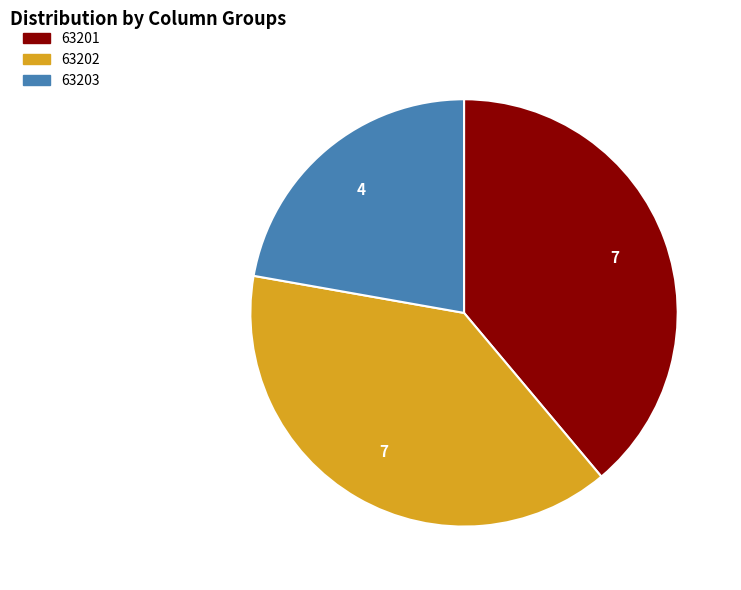

Which category has the smallest portion of the pie?

63203